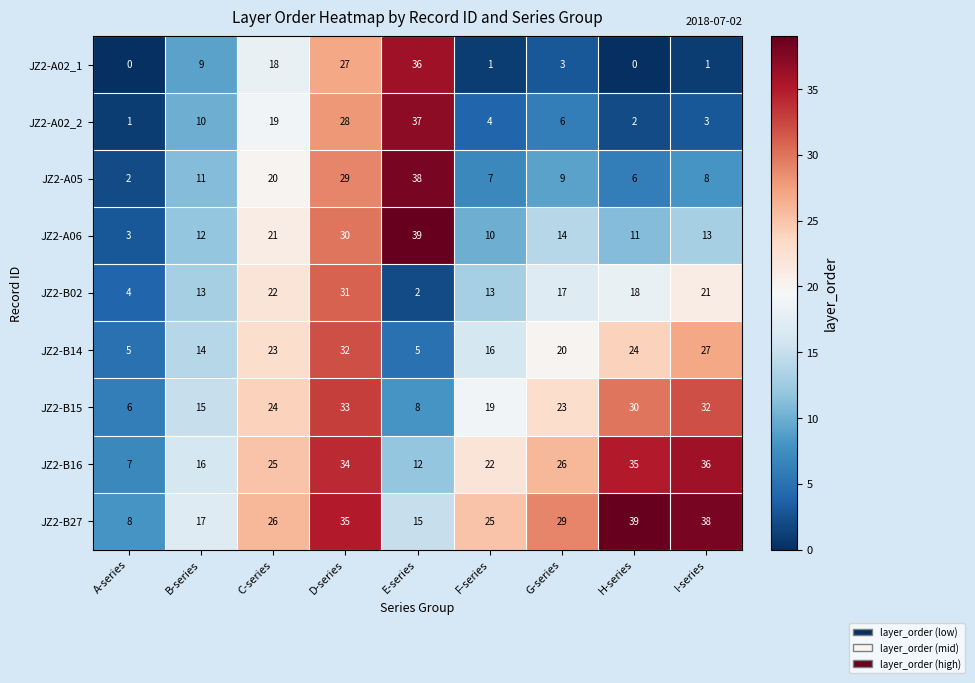

At E-series, list the series in order from smallest to largest.

JZ2-B02, JZ2-B14, JZ2-B15, JZ2-B16, JZ2-B27, JZ2-A02_1, JZ2-A02_2, JZ2-A05, JZ2-A06